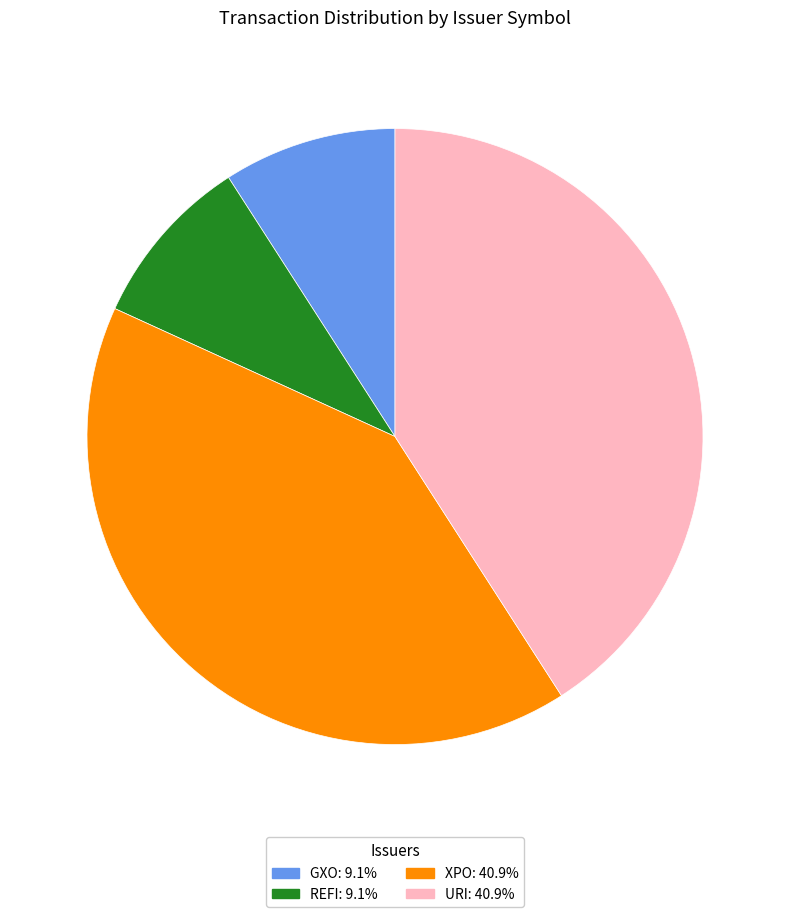

Is there any slice that represents more than half of the pie?

No